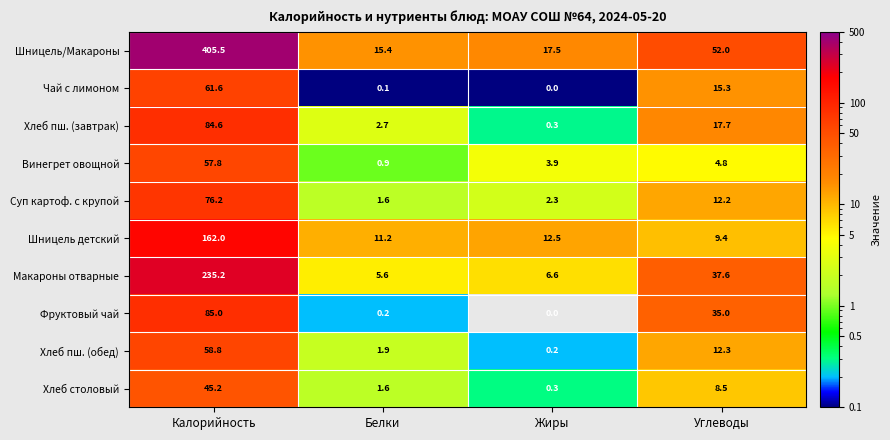

Which category has the highest value in the Макароны отварные series?

Калорийность